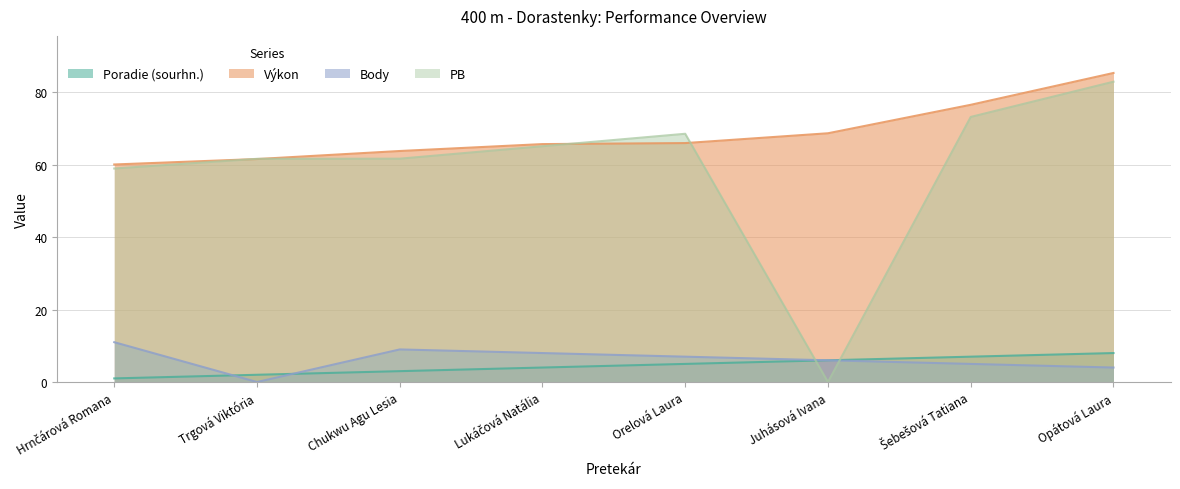

What is the lowest value of the Poradie (sourhn.) series?

1.0